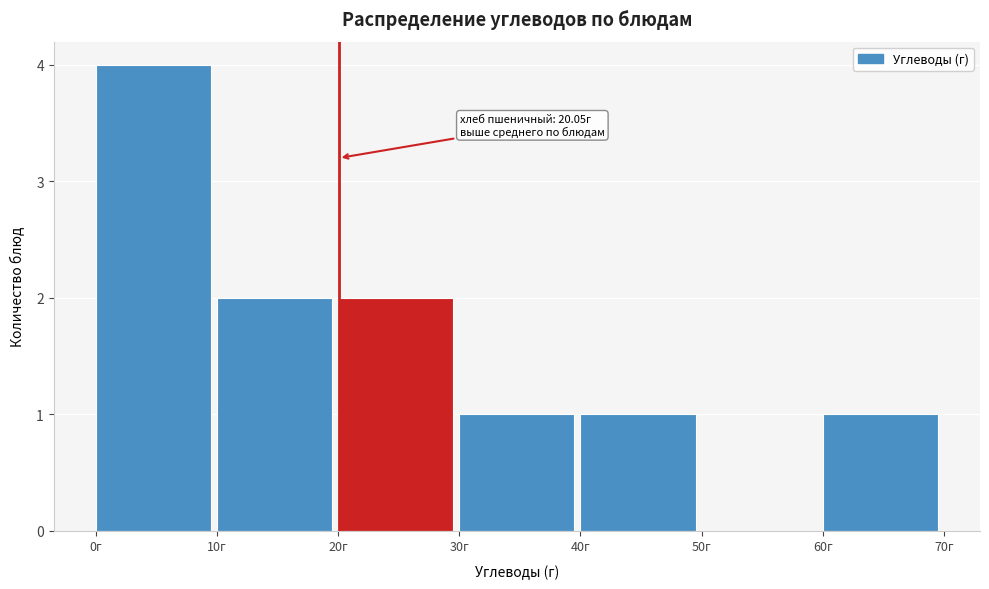

Which range on the x-axis has the tallest bar?

0 to 10